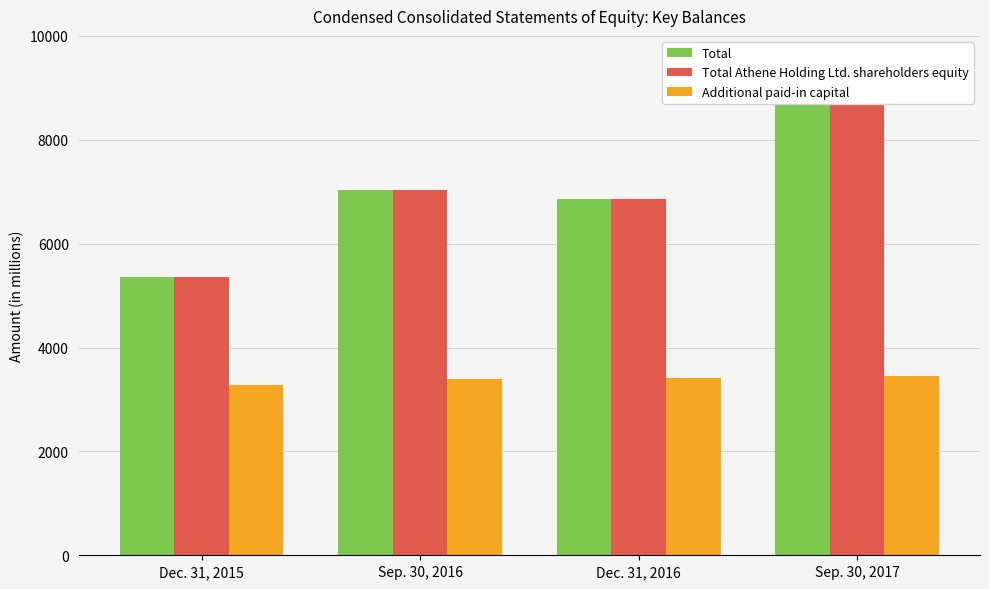

At which category is the sum across all series the highest?

Sep. 30, 2017